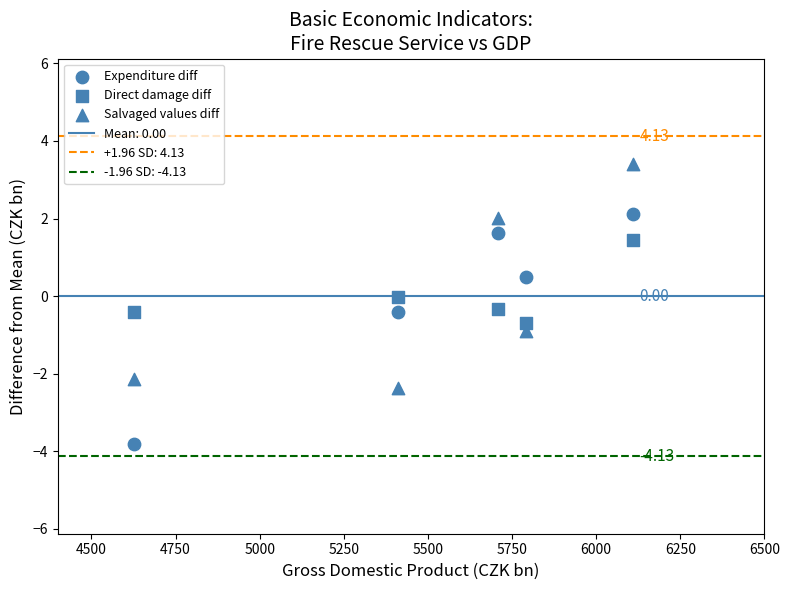

Count the number of points in this scatter plot.

15